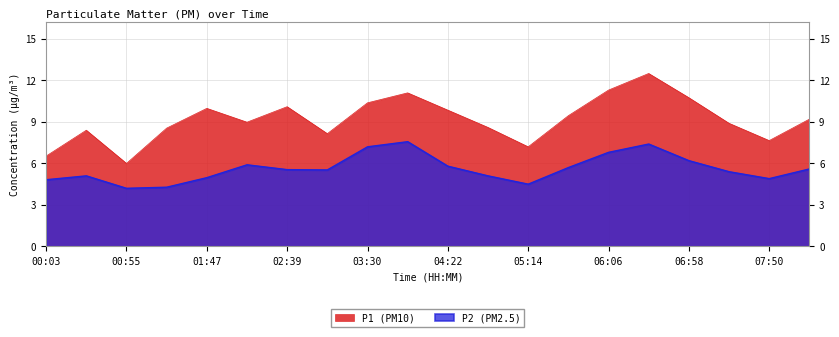

Count the number of categories in the chart.

20